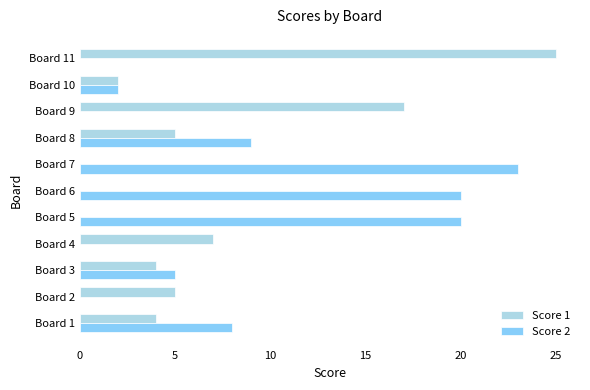

What is the greatest value displayed?

25